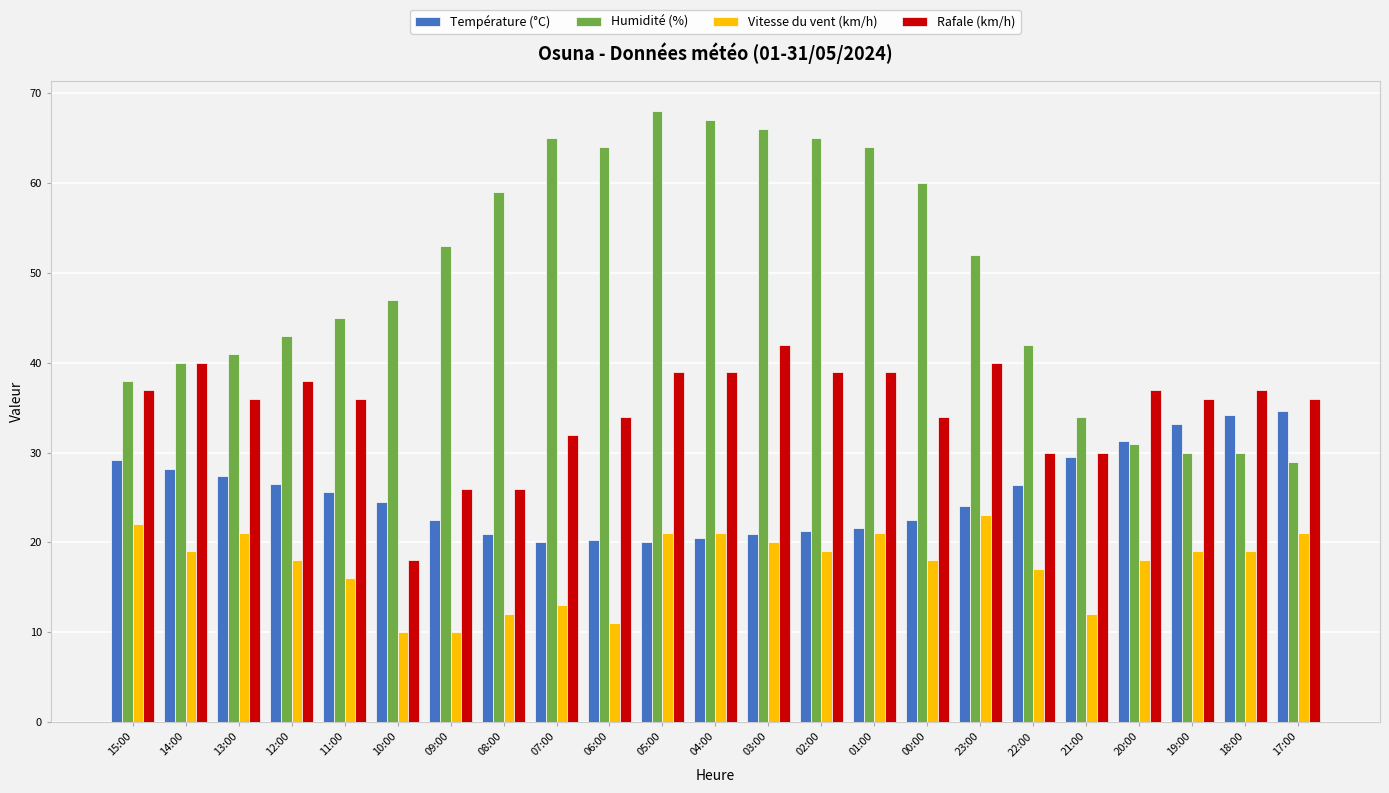

How many categories are shown in the chart?

23